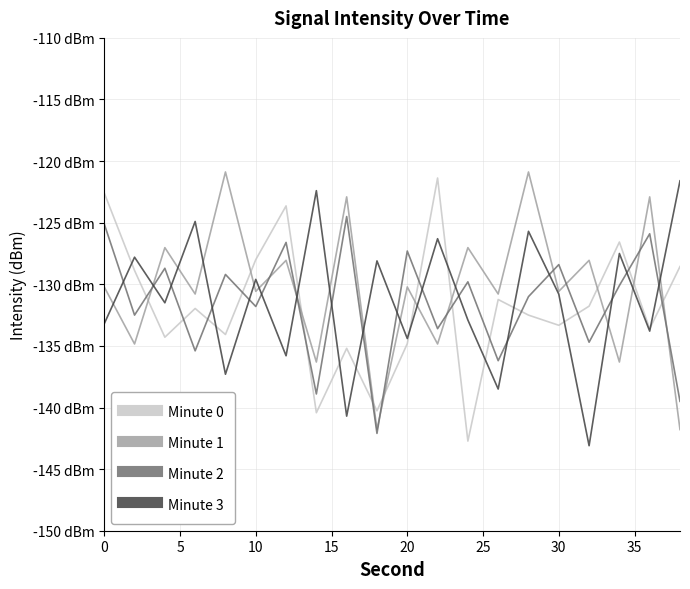

What are all the series names shown in the legend?

Minute 0, Minute 1, Minute 2, Minute 3